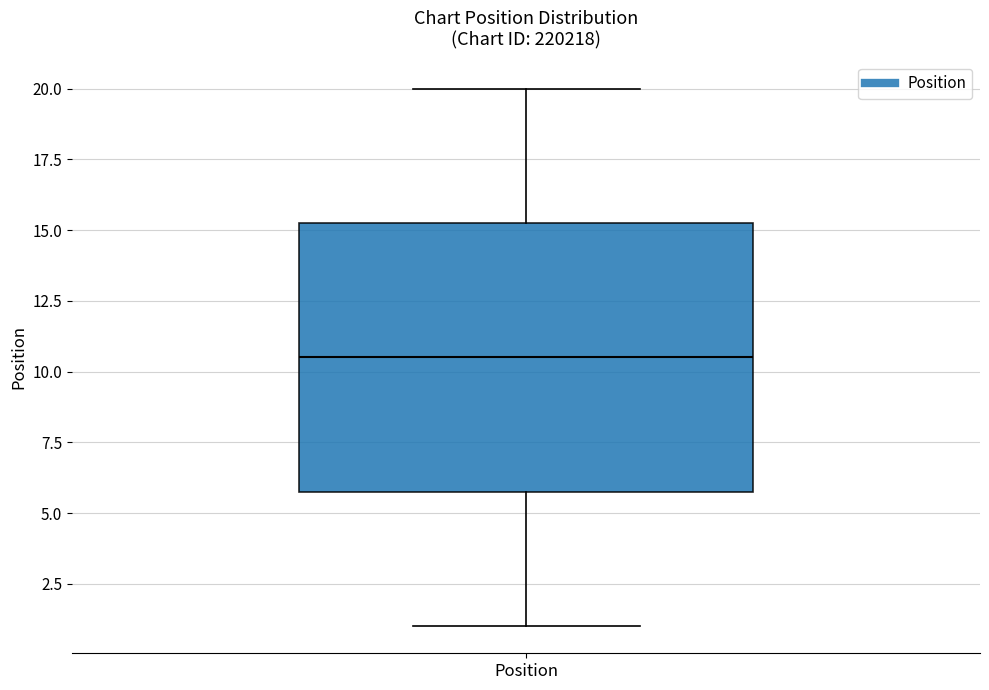

Transcribe this box plot: give where the median line is, the range the box spans, and where the two whiskers end, as read against the y-axis. The values are not printed on the chart, so give them approximately, as read against the axis.

median 10.5, box 6.0 to 15.5, whiskers 1.0 to 20.0